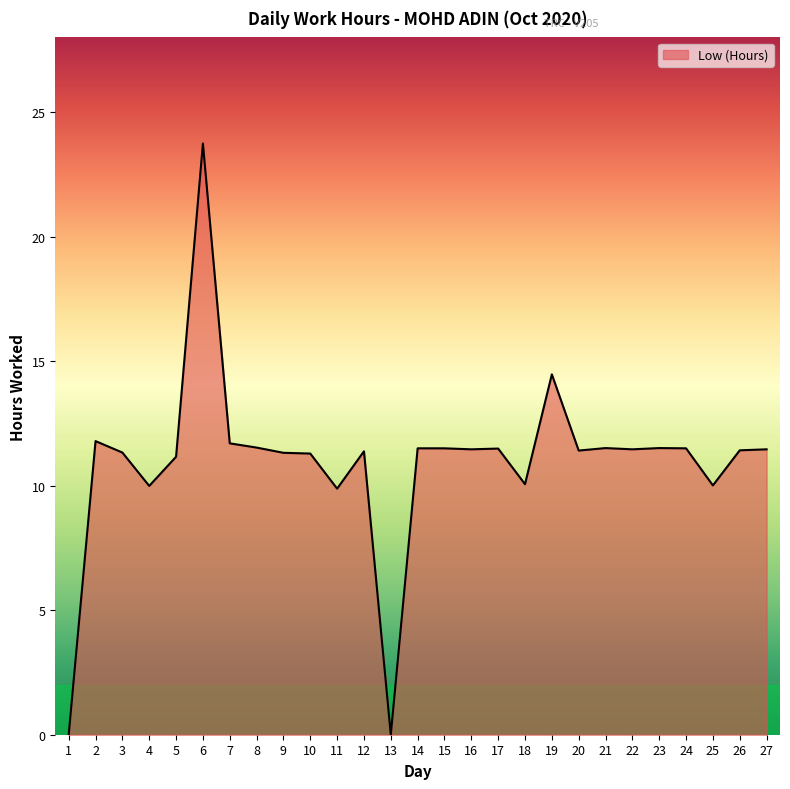

How many series are shown in this chart?

1